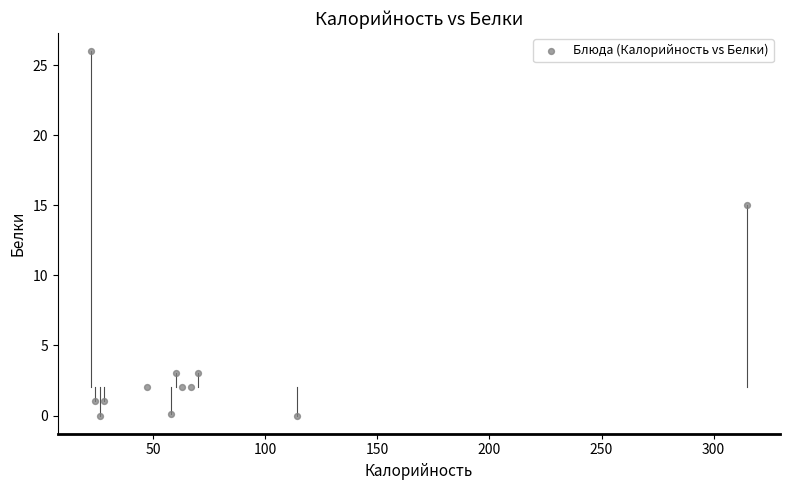

What is the average Y value?

4.6